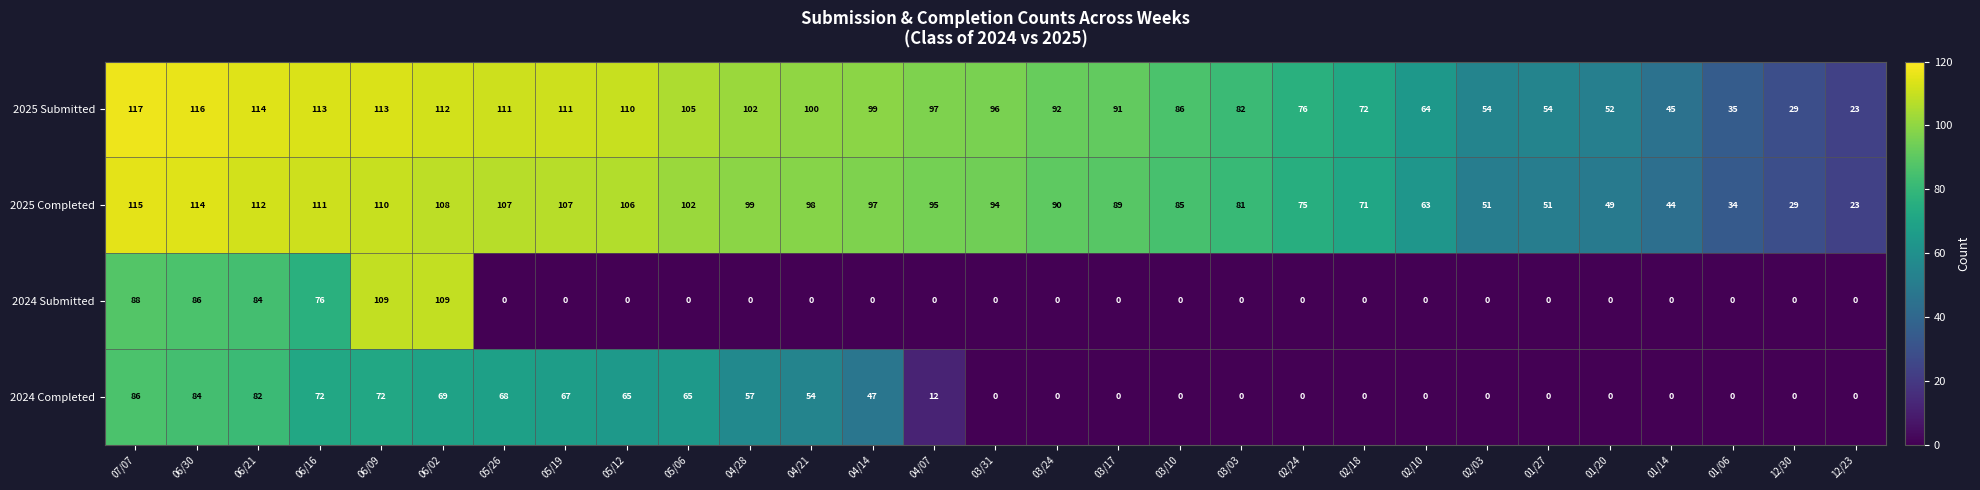

What is the sum of all 2024 Submitted values?

552